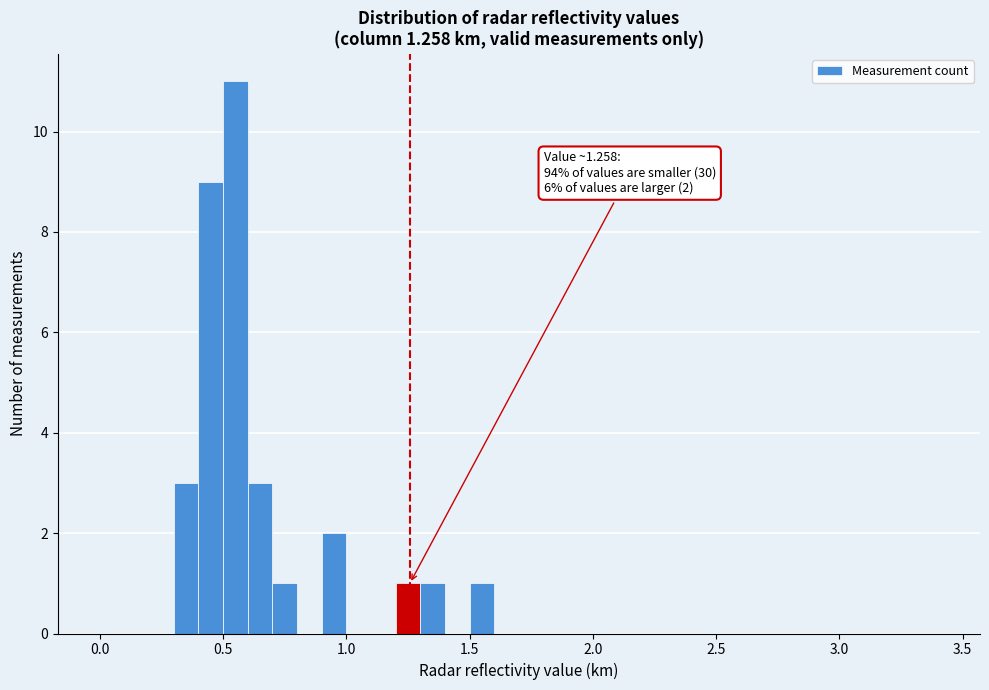

Around what value on the x-axis is the tallest bar? Give the approximate position of its centre, as read against the axis.

0.55